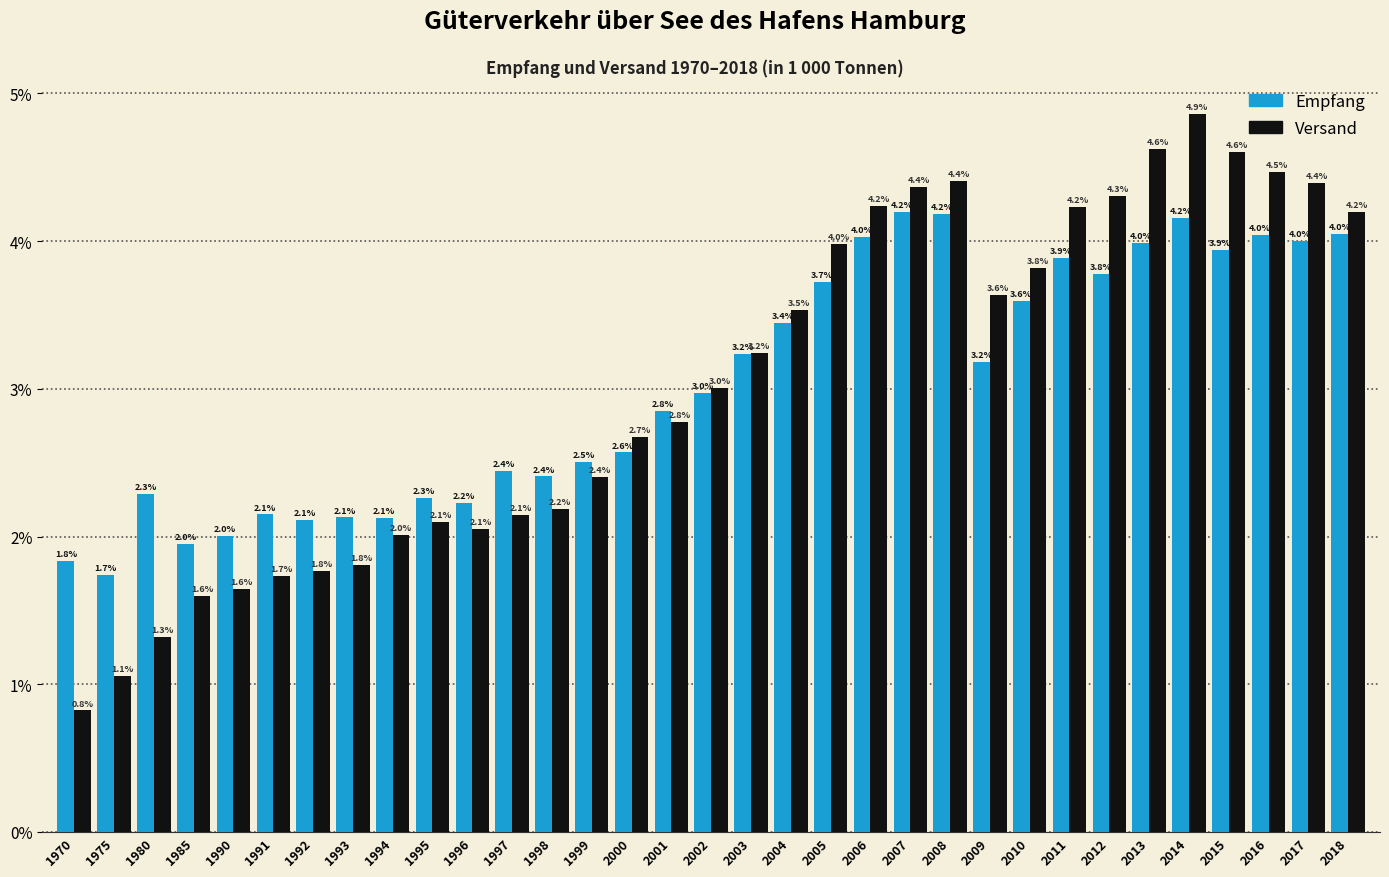

Reading left to right, what are all the values shown in this chart?

Empfang: 1.8	1.7	2.3	2.0	2.0	2.1	2.1	2.1	2.1	2.3	2.2	2.4	2.4	2.5	2.6	2.8	3.0	3.2	3.4	3.7	4.0	4.2	4.2	3.2	3.6	3.9	3.8	4.0	4.2	3.9	4.0	4.0	4.0
Versand: 0.8	1.1	1.3	1.6	1.6	1.7	1.8	1.8	2.0	2.1	2.1	2.1	2.2	2.4	2.7	2.8	3.0	3.2	3.5	4.0	4.2	4.4	4.4	3.6	3.8	4.2	4.3	4.6	4.9	4.6	4.5	4.4	4.2